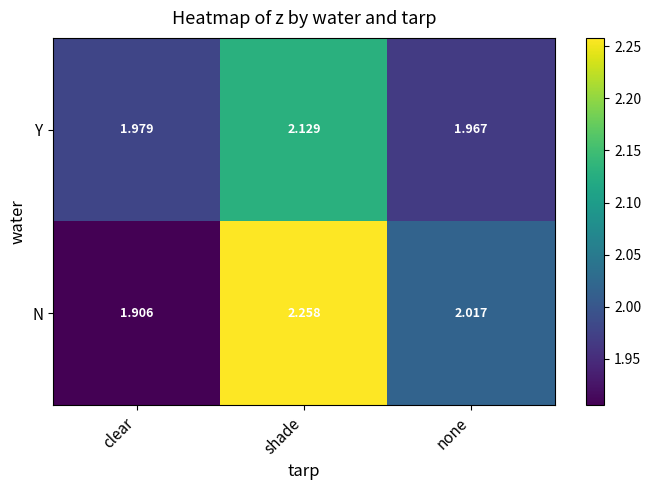

At which label is N closest to 2?

none